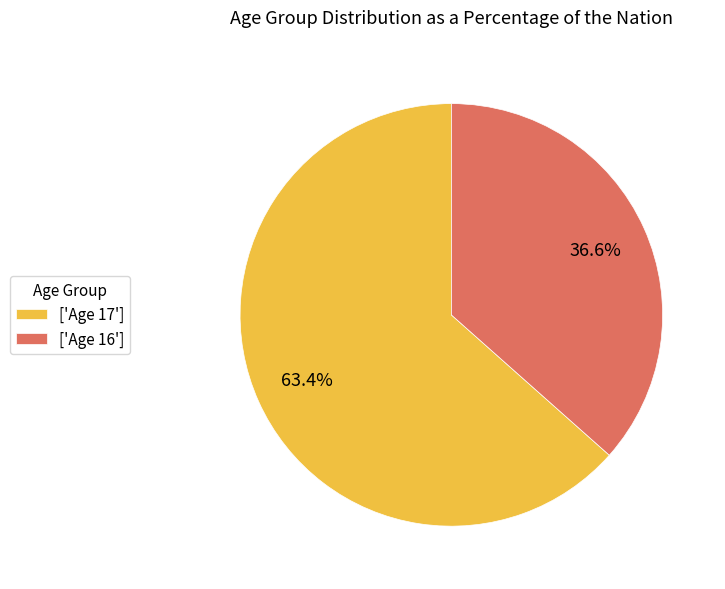

Combined, what portion of the pie is ['Age 17'] and ['Age 16']?

100.0%